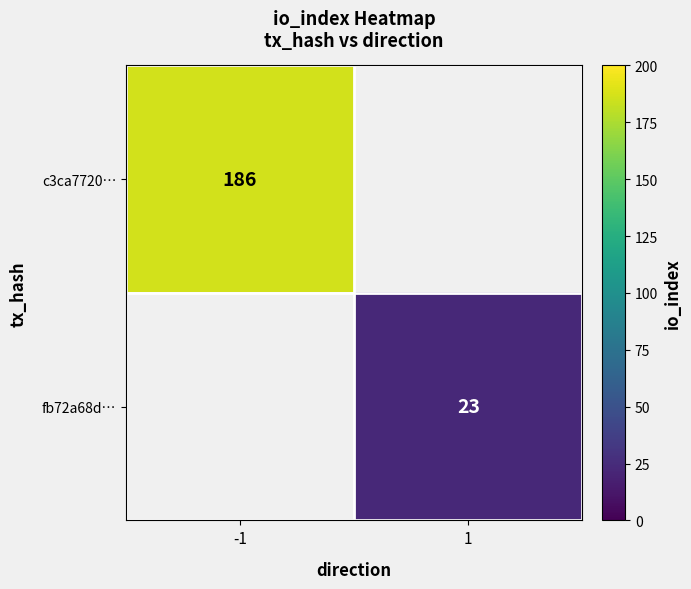

True or false: c3ca7720… has a value of 244 at -1.

False